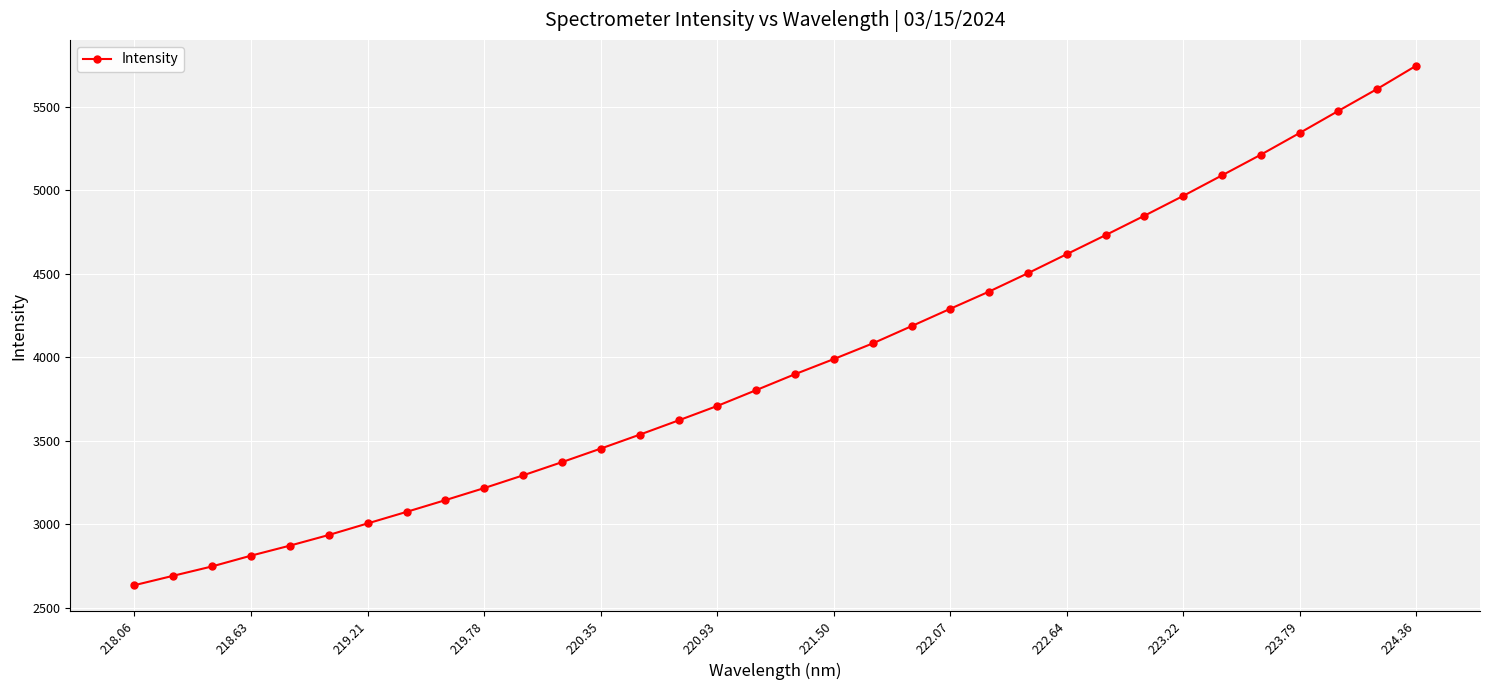

What is the average value?

3967.9